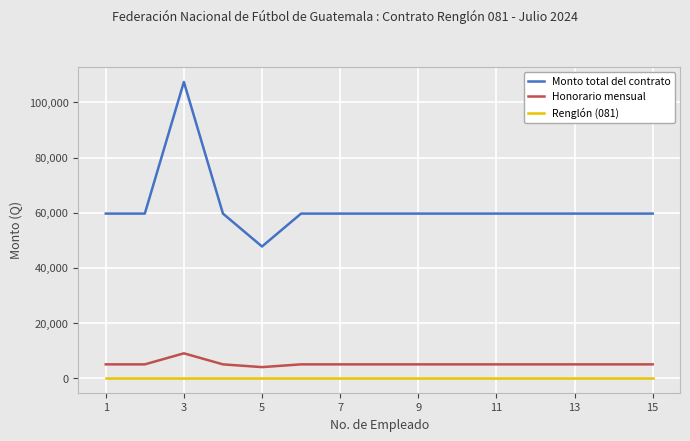

What is the highest value of the Honorario mensual series?

9000.0